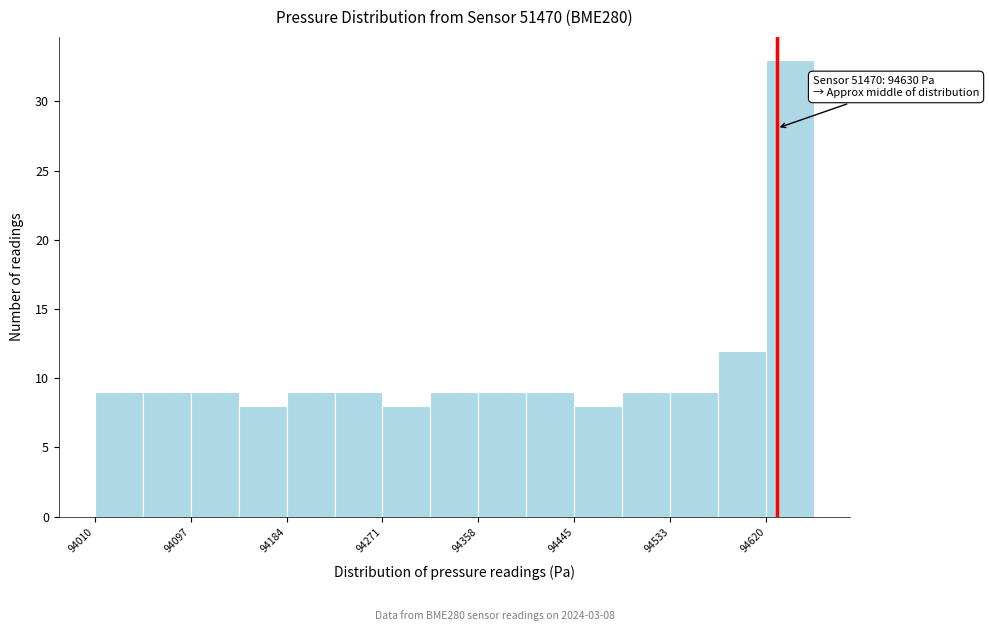

Over which range of the x-axis is the bar tallest?

94620 to 94660